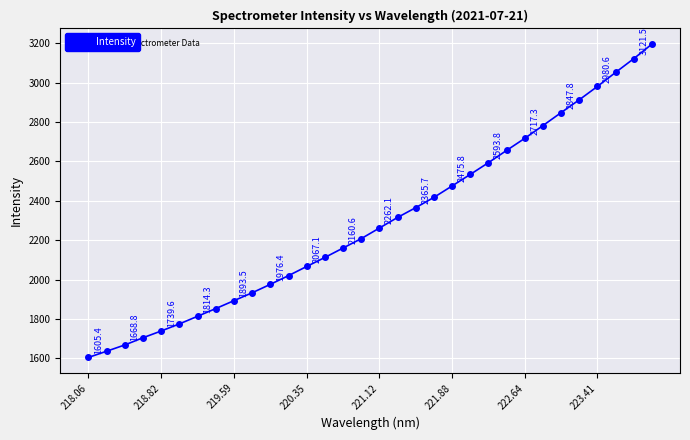

True or false: there are more than 0 points higher than both neighbors.

False